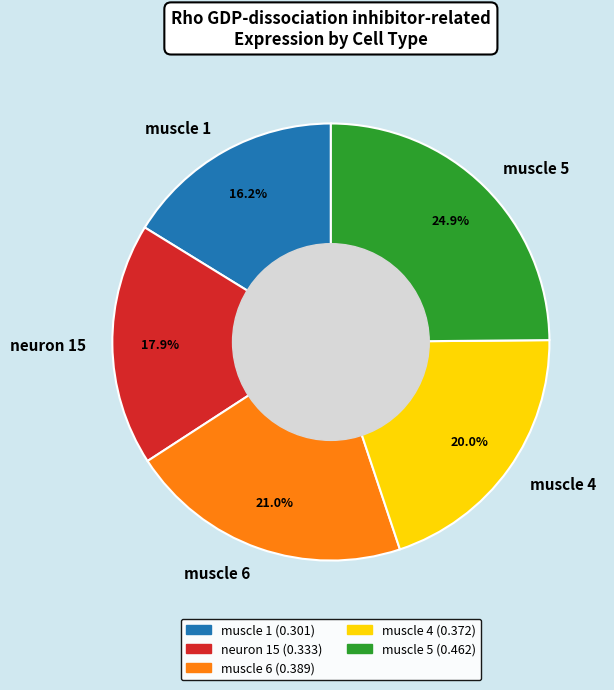

To the nearest percent, what percentage of the pie is muscle 5?

25%